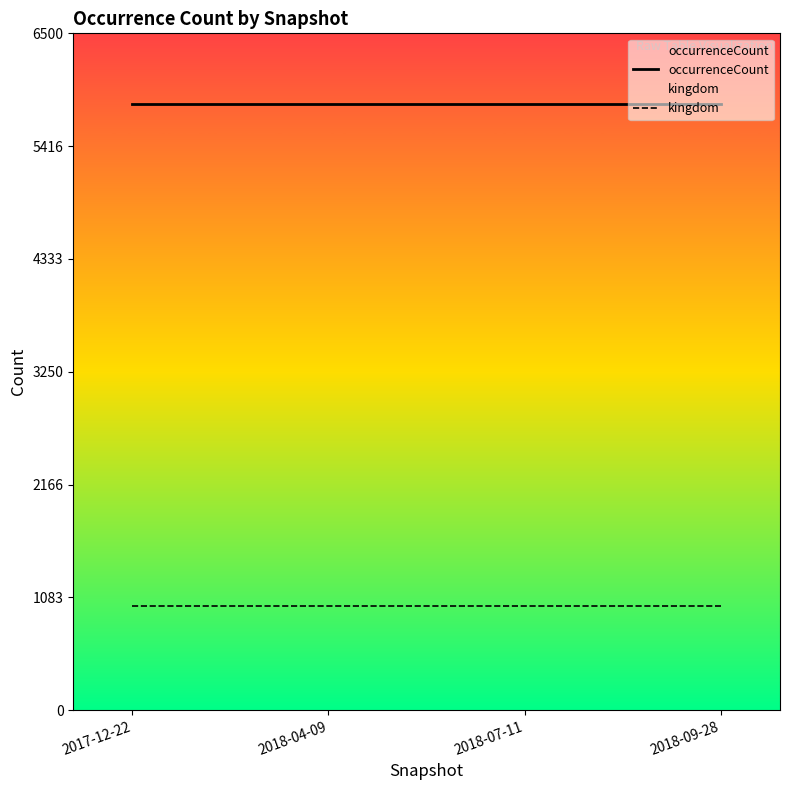

What are all the series names shown in the legend?

occurrenceCount, kingdom